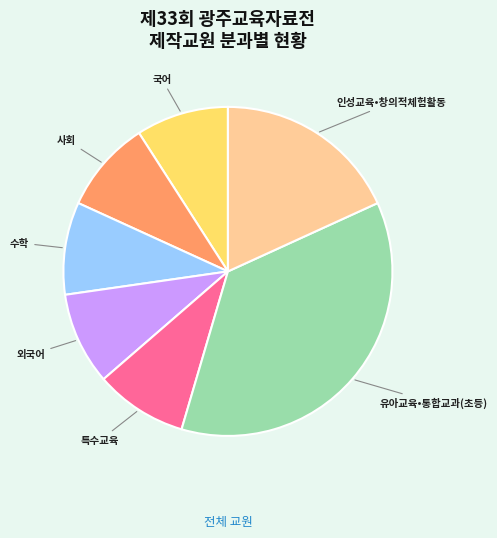

Is there any slice that represents more than half of the pie?

No